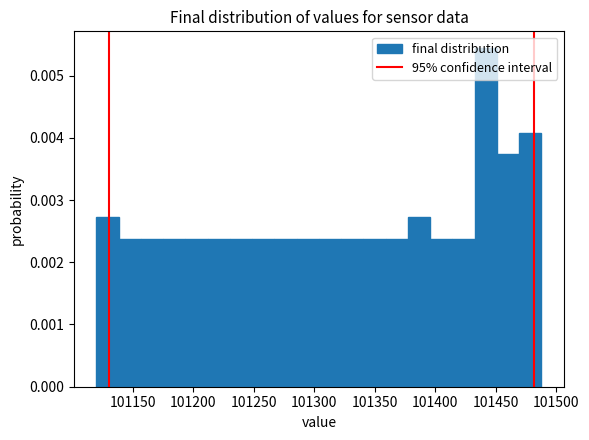

Around what value on the x-axis is the tallest bar? Give the approximate position of its centre, as read against the axis.

101440